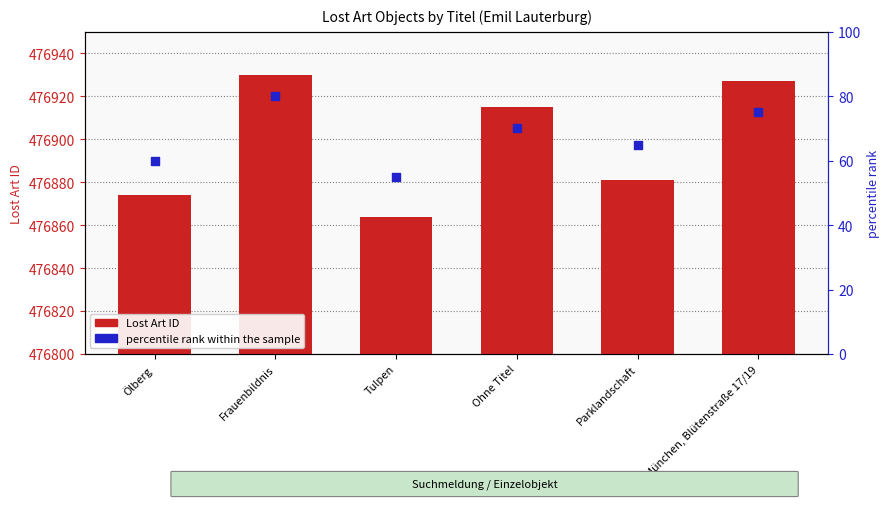

Which series contains the lowest Y value?

percentile rank within the sample